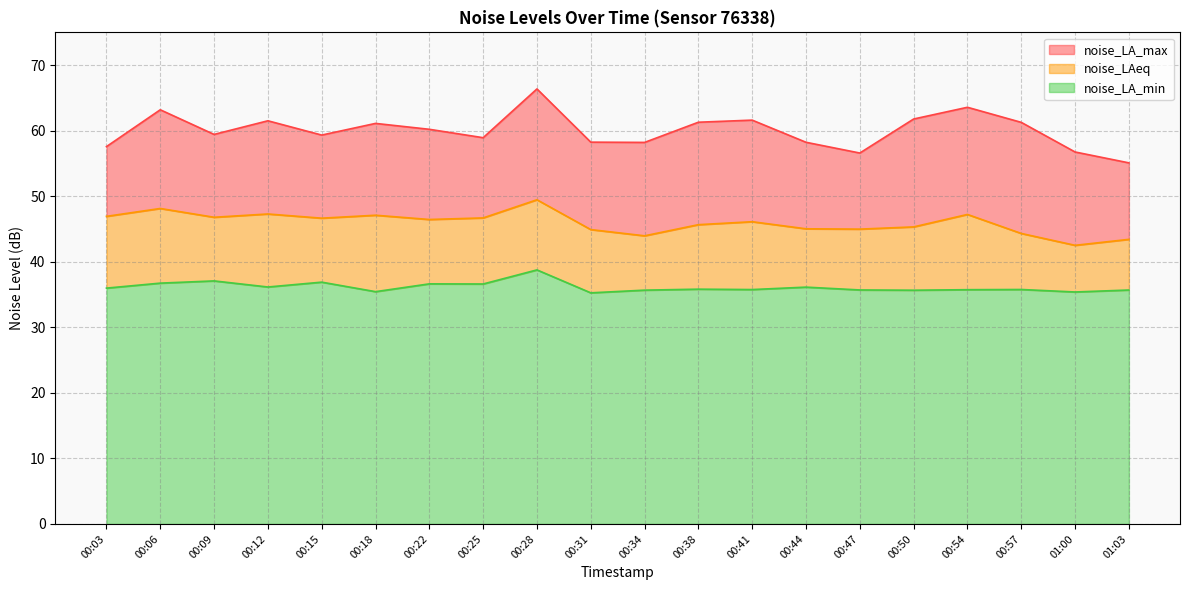

Does the chart display data point markers on the line(s)?

No